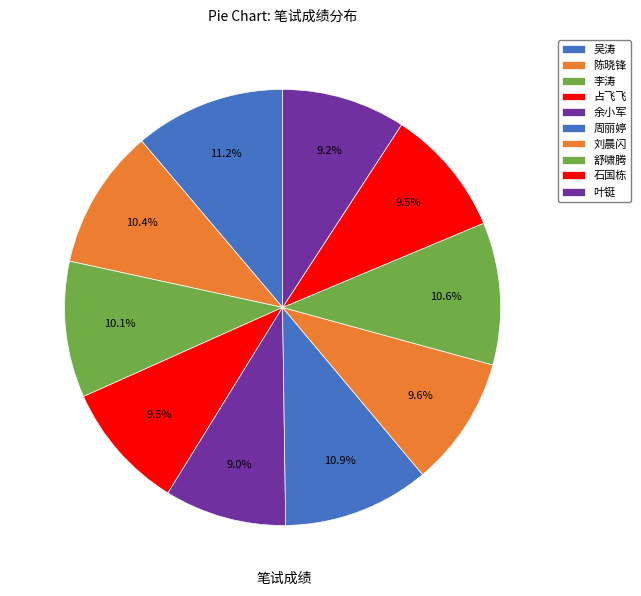

How many slices are in this pie chart?

10